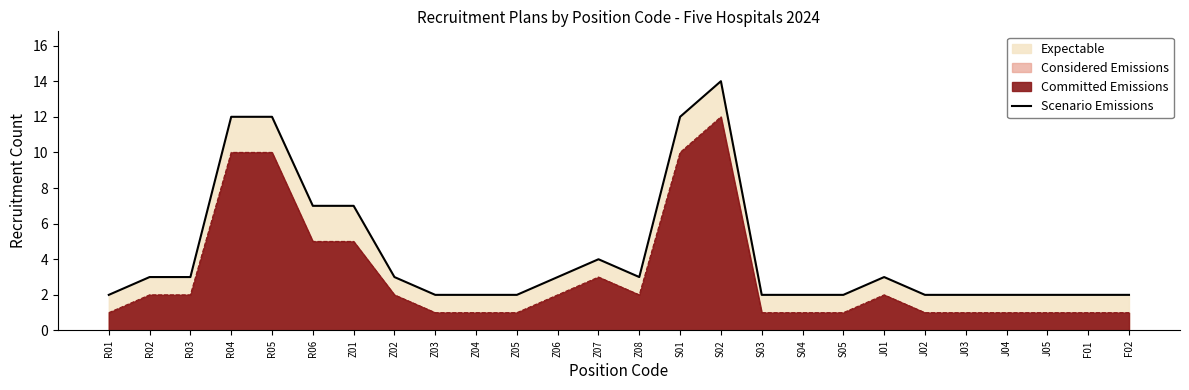

The chart shows a value of 12 at R05. True or false?

True